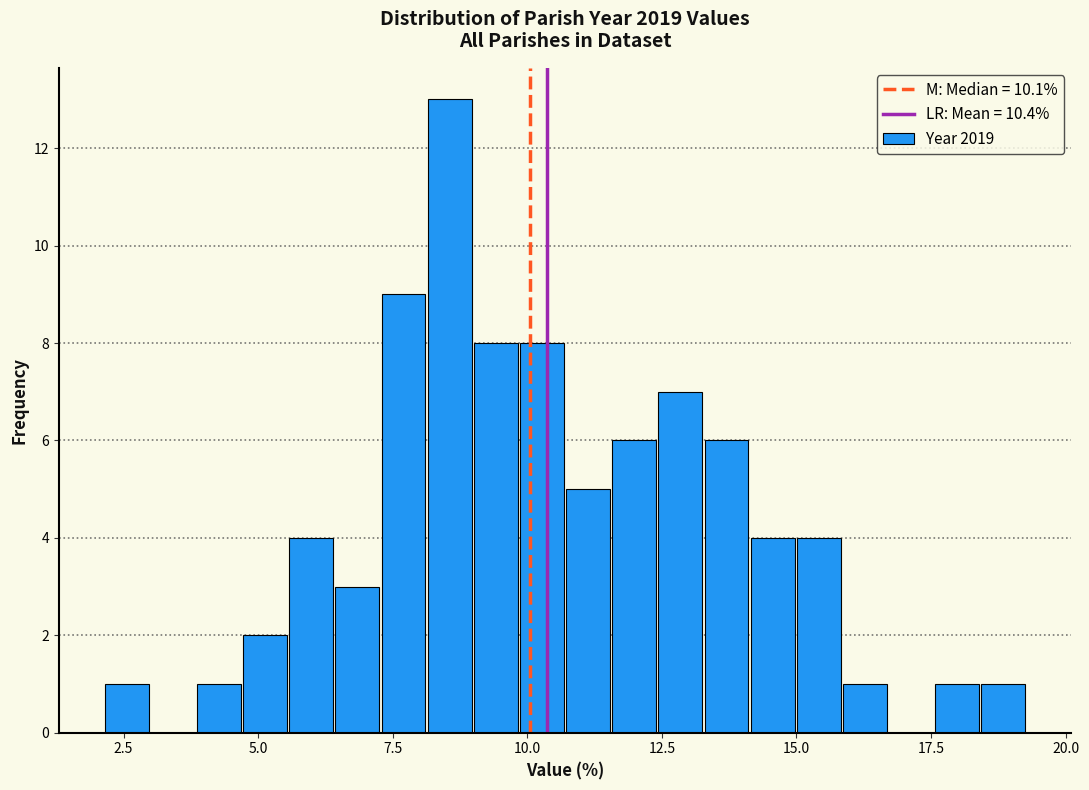

Read against the x-axis, roughly where is the centre of the tallest bar?

8.5